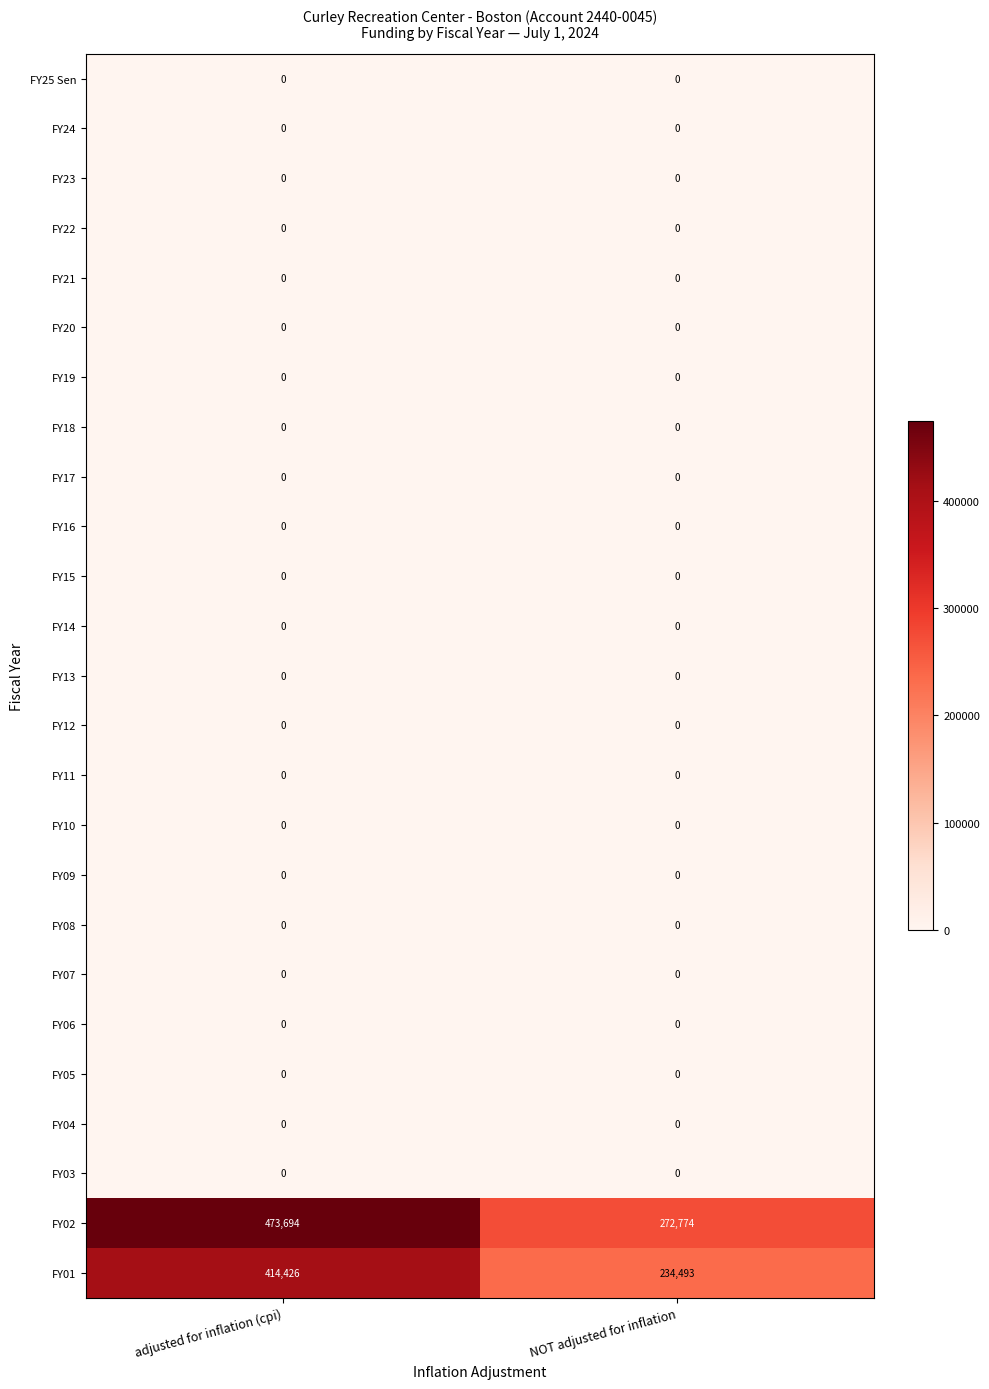

What is the greatest value displayed?

473694